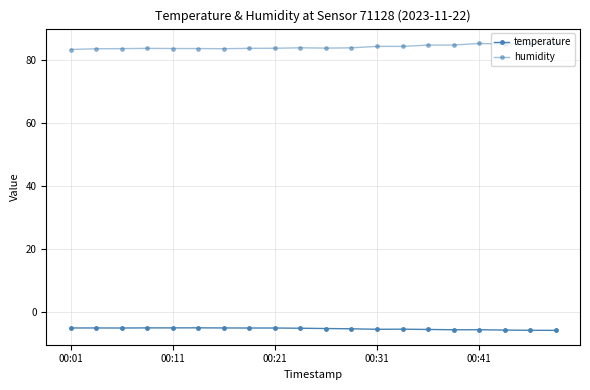

Does the chart have visible grid lines?

Yes